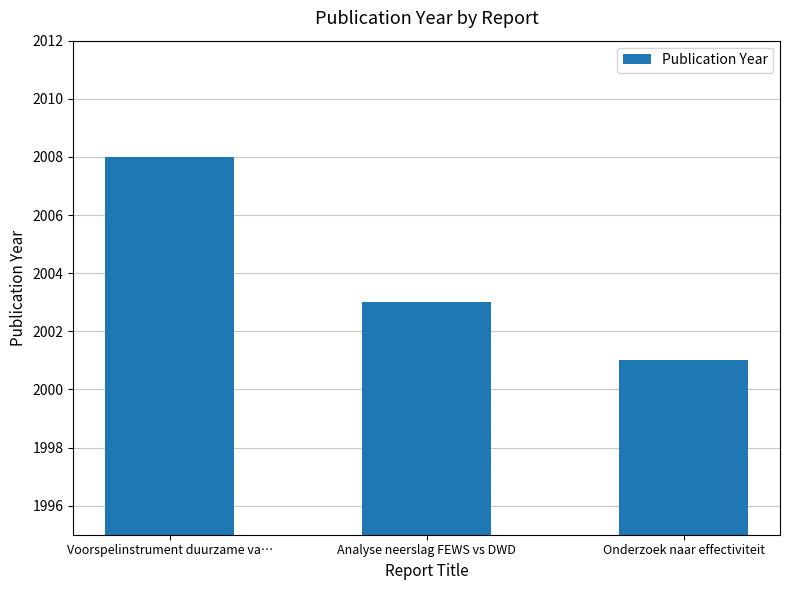

Reading left to right, what are all the values shown in this chart?

Voorspelinstrument duurzame va…=2008	Analyse neerslag FEWS vs DWD=2003	Onderzoek naar effectiviteit=2001